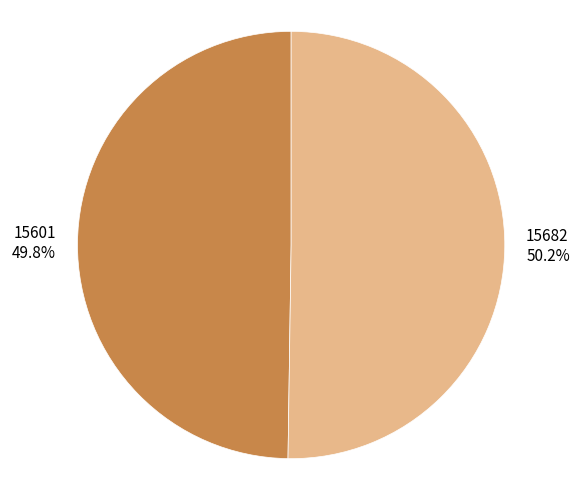

Count the number of slices in the pie.

2